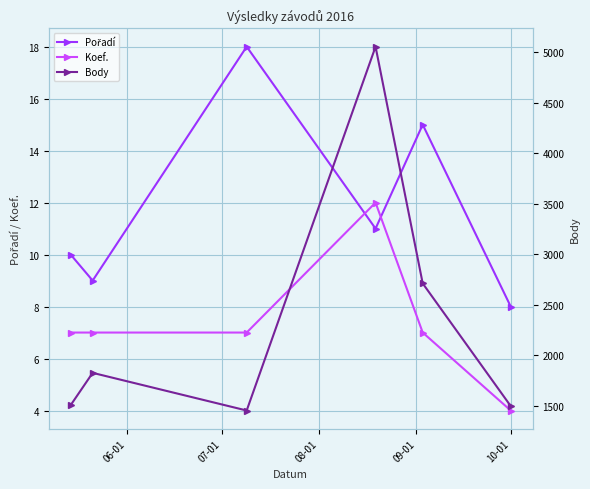

At how many categories does at least one series exceed 125?

6